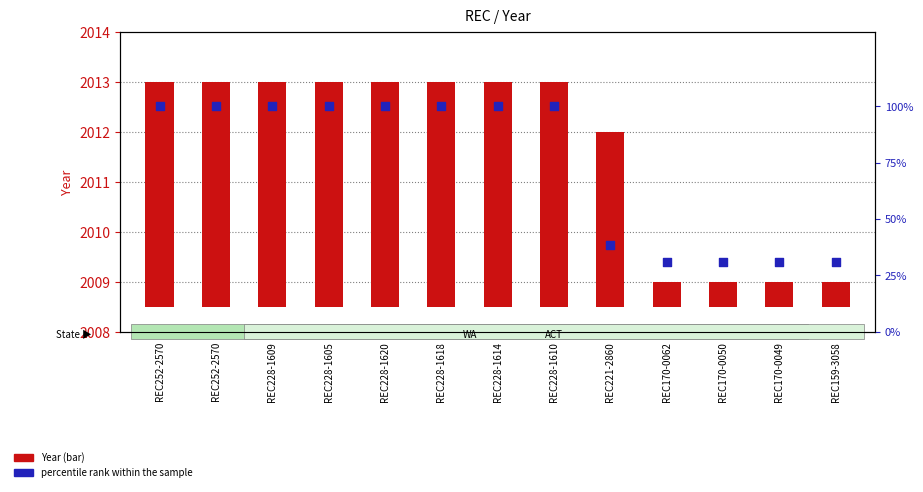

What is the total value across all series at REC228-1620?

104.5